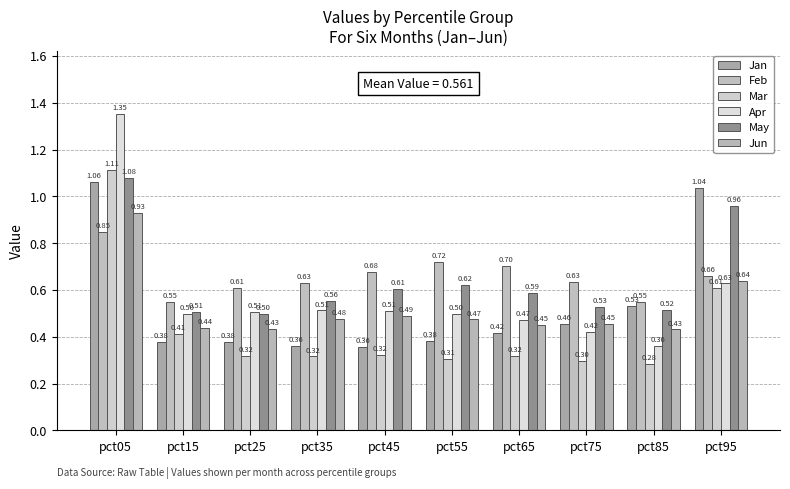

Rank the series at pct55 from highest to lowest value.

Feb, May, Apr, Jun, Jan, Mar